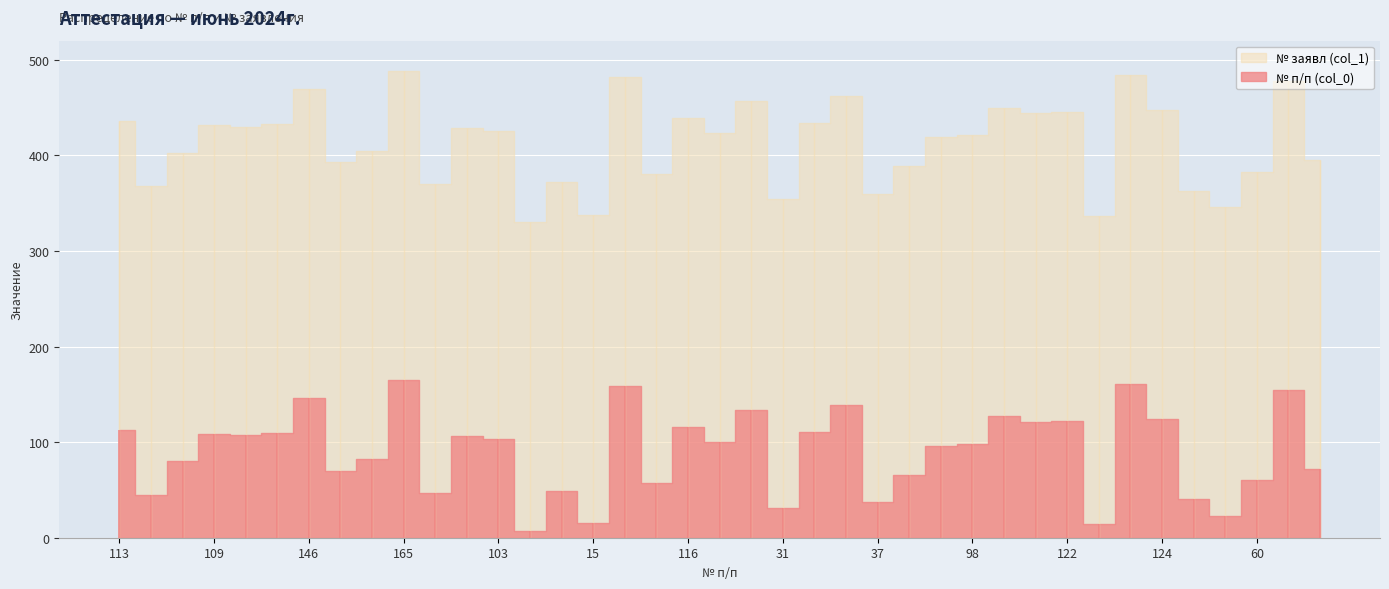

Where is № заявл (col_1) nearest to the value 409?

82